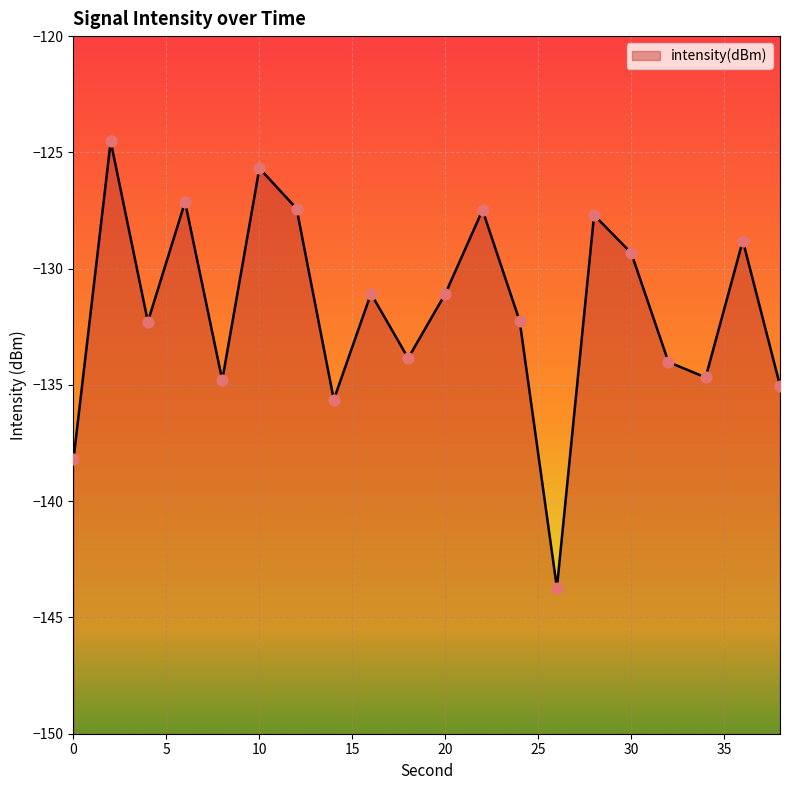

What is the change in value from 4 to 28?

+4.6